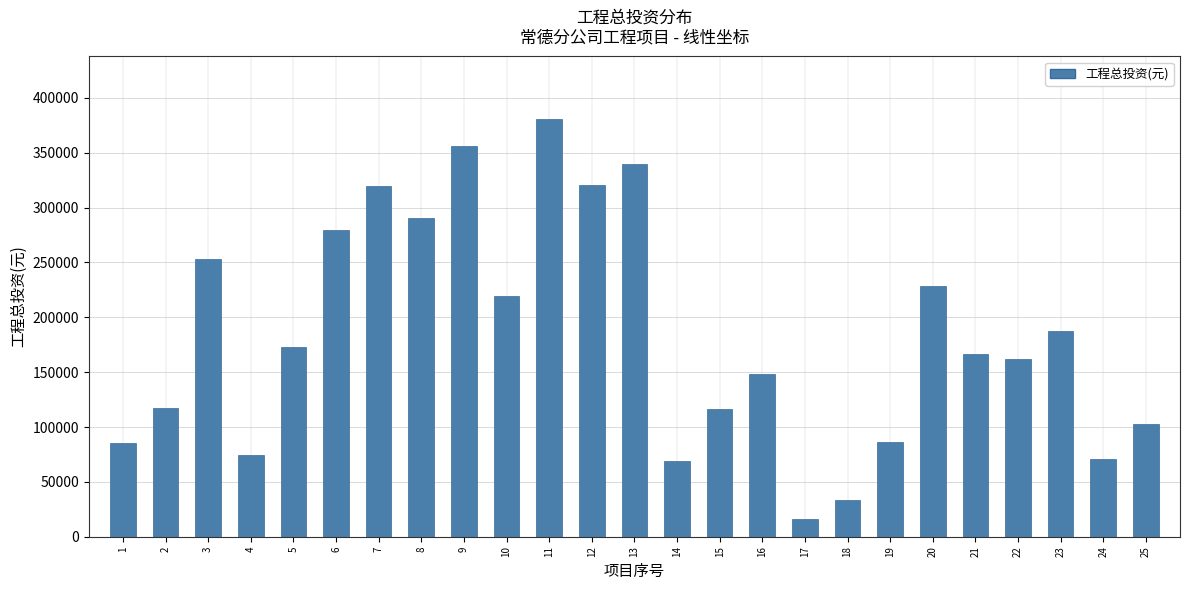

Is it true that the value at 9 is 355786.6?

True